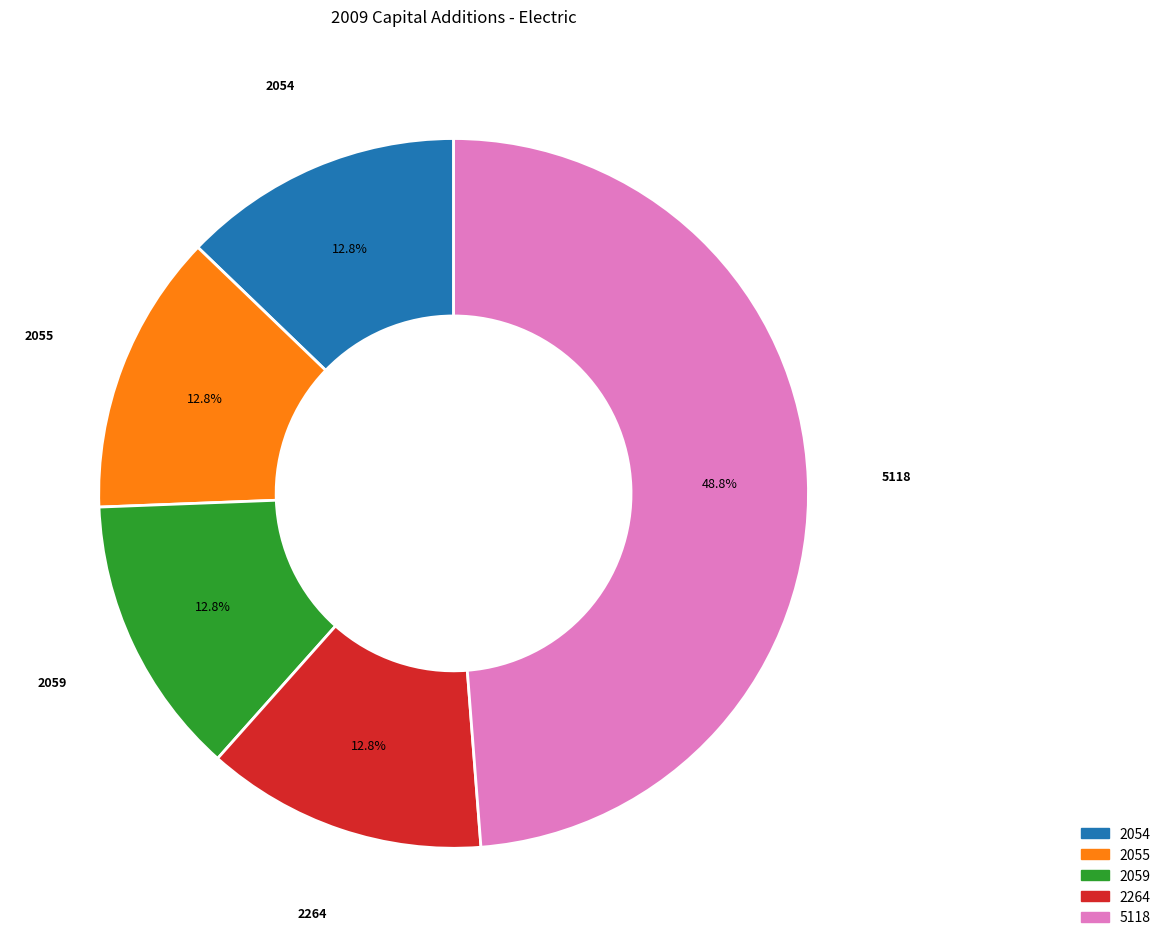

True or false: 2054 accounts for 1% of the total.

False